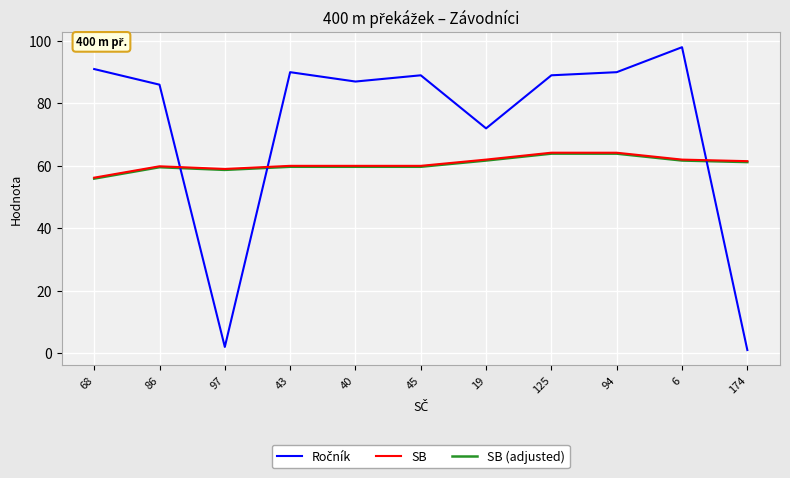

True or false: SB (adjusted) has a value of 63.9 at 94.

True